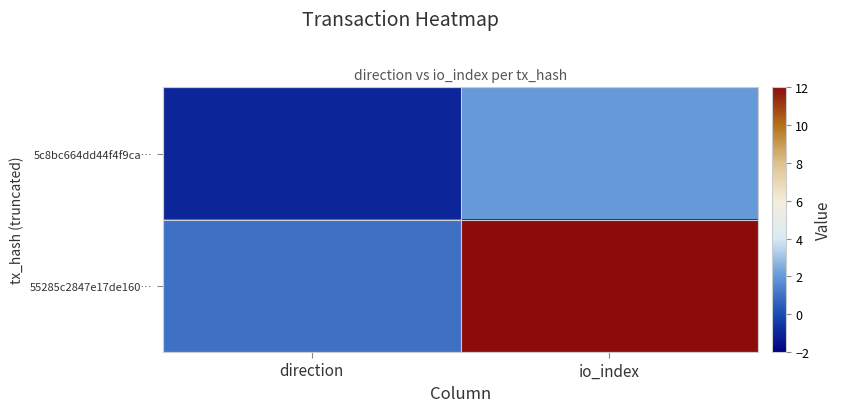

List the series in order of their overall mean, highest first.

55285c2847e17de160…, 5c8bc664dd44f4f9ca…